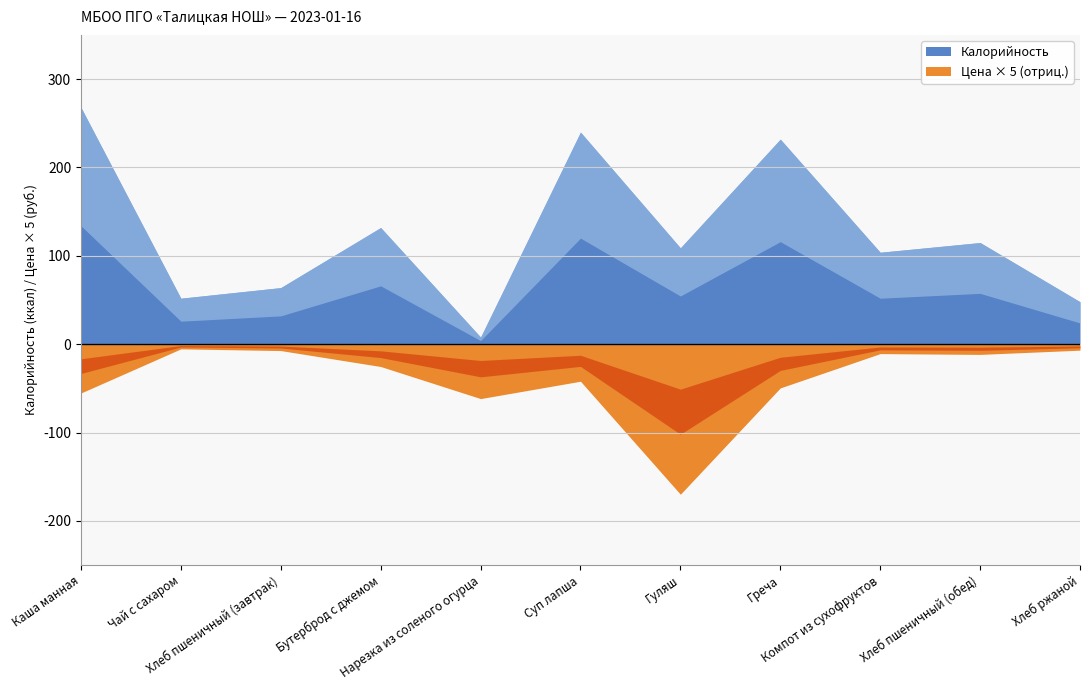

What is the difference between the second highest and second lowest values in the Цена series?

11.0